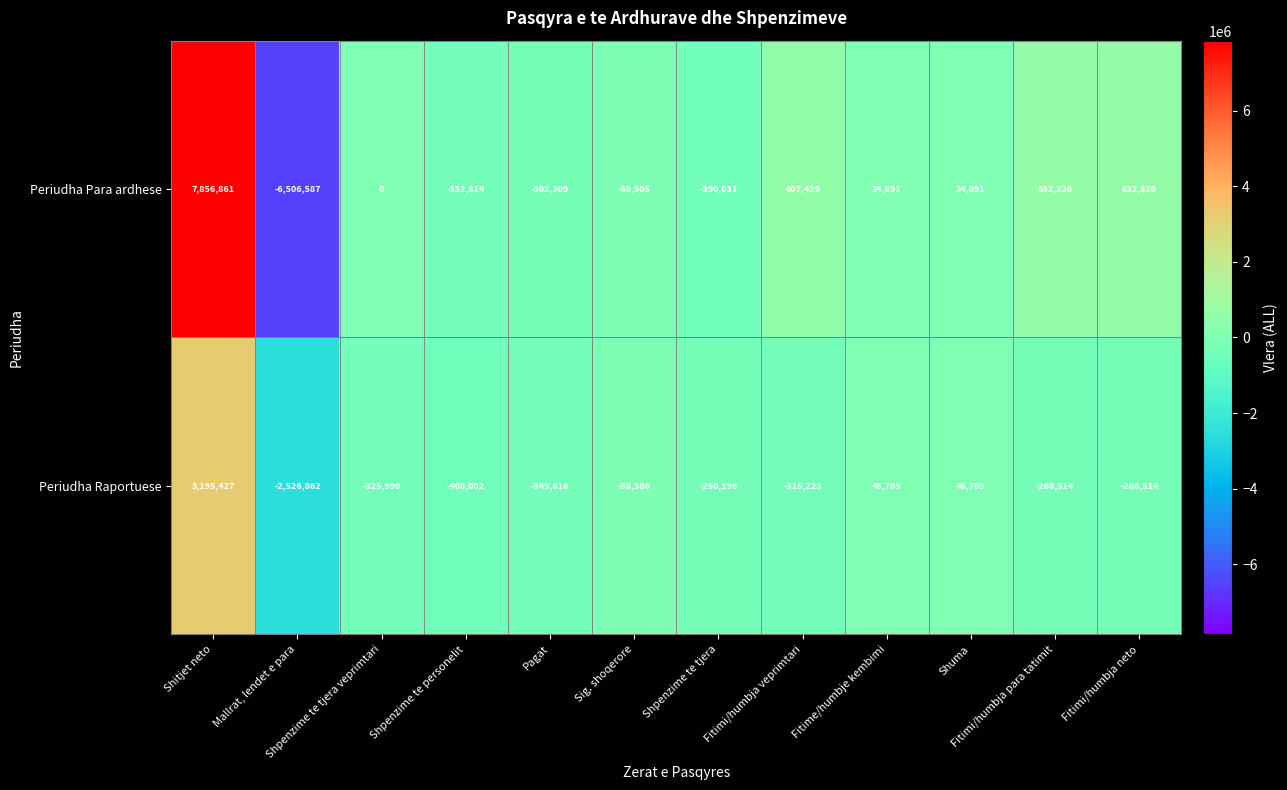

List the series in order of their peak value, lowest first.

Periudha Raportuese, Periudha Para ardhese